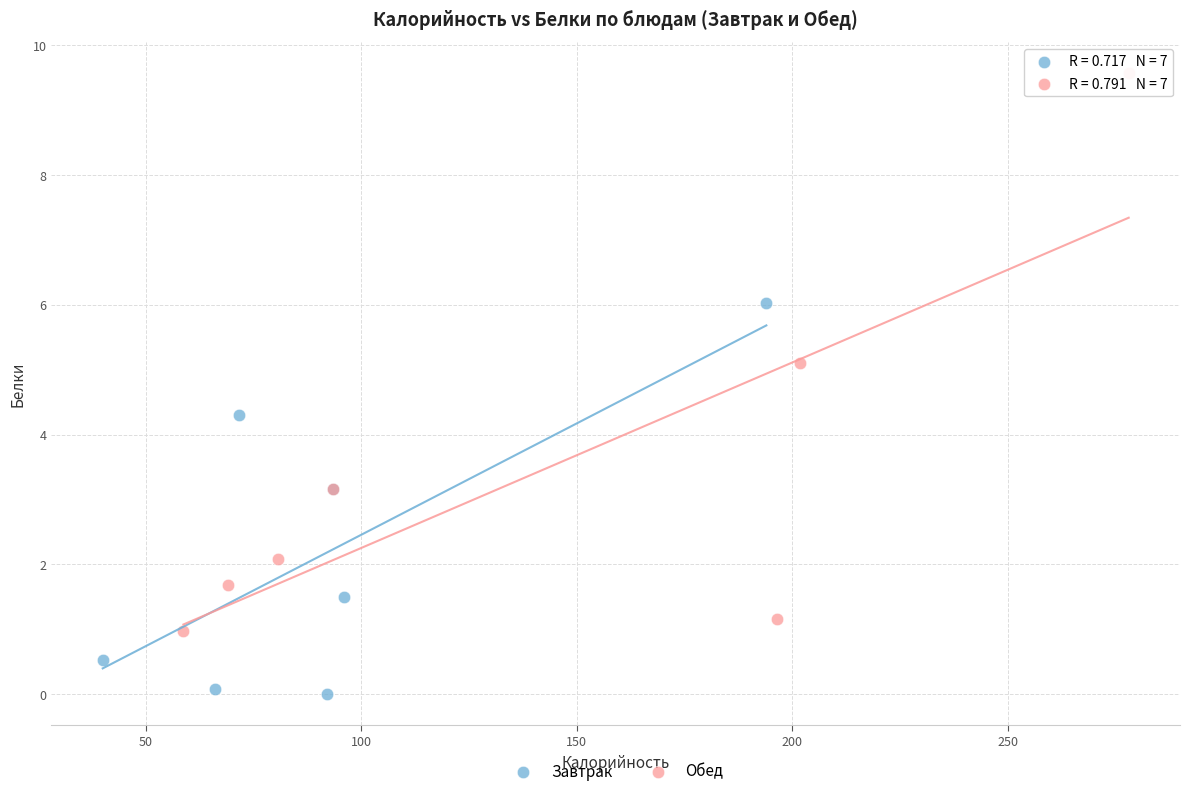

Which series reaches the maximum Y coordinate?

Обед